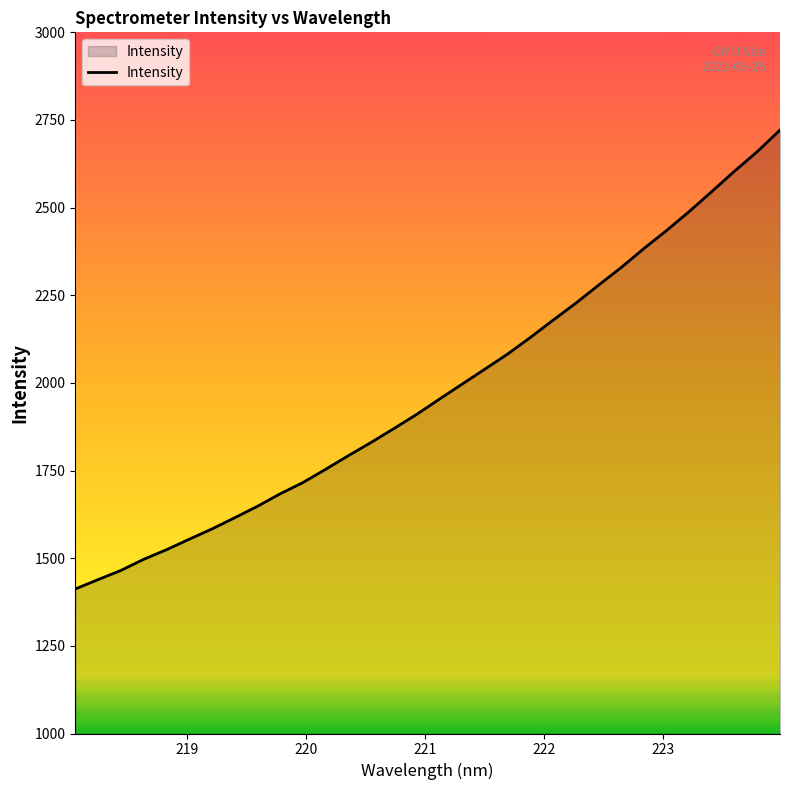

What is the minimum value shown in the chart?

1412.2